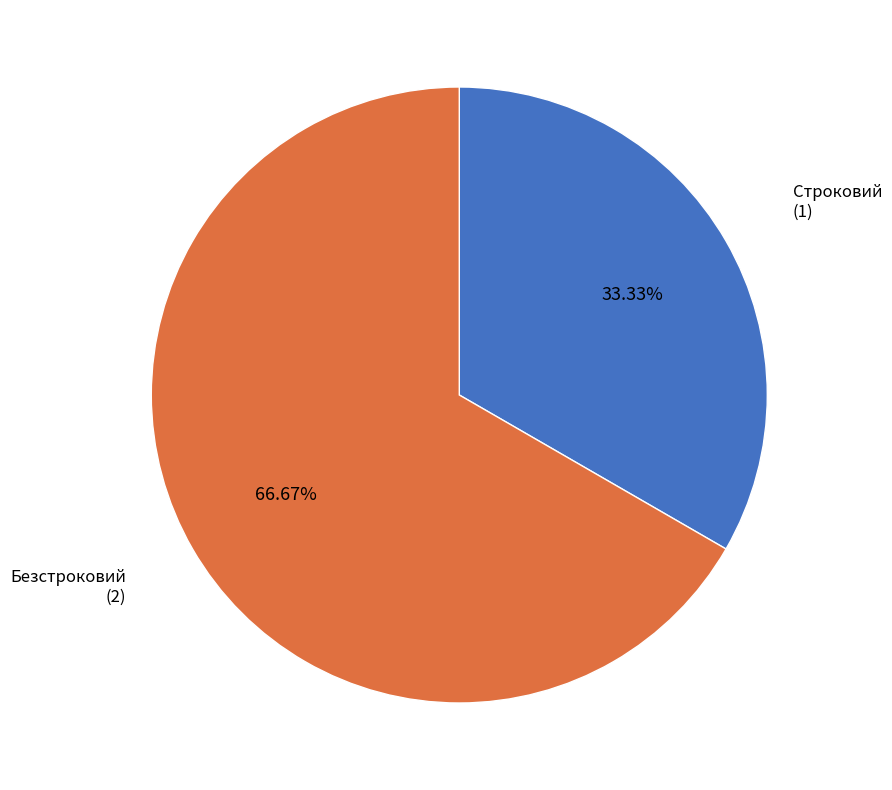

Does any single category account for the majority?

Yes